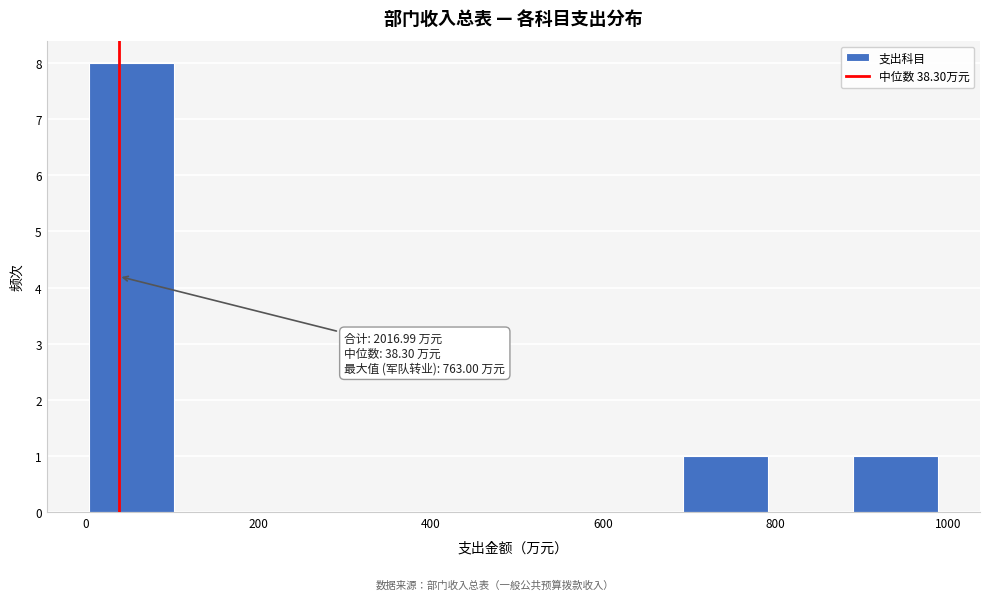

Over which range of the x-axis is the bar tallest?

0 to 100